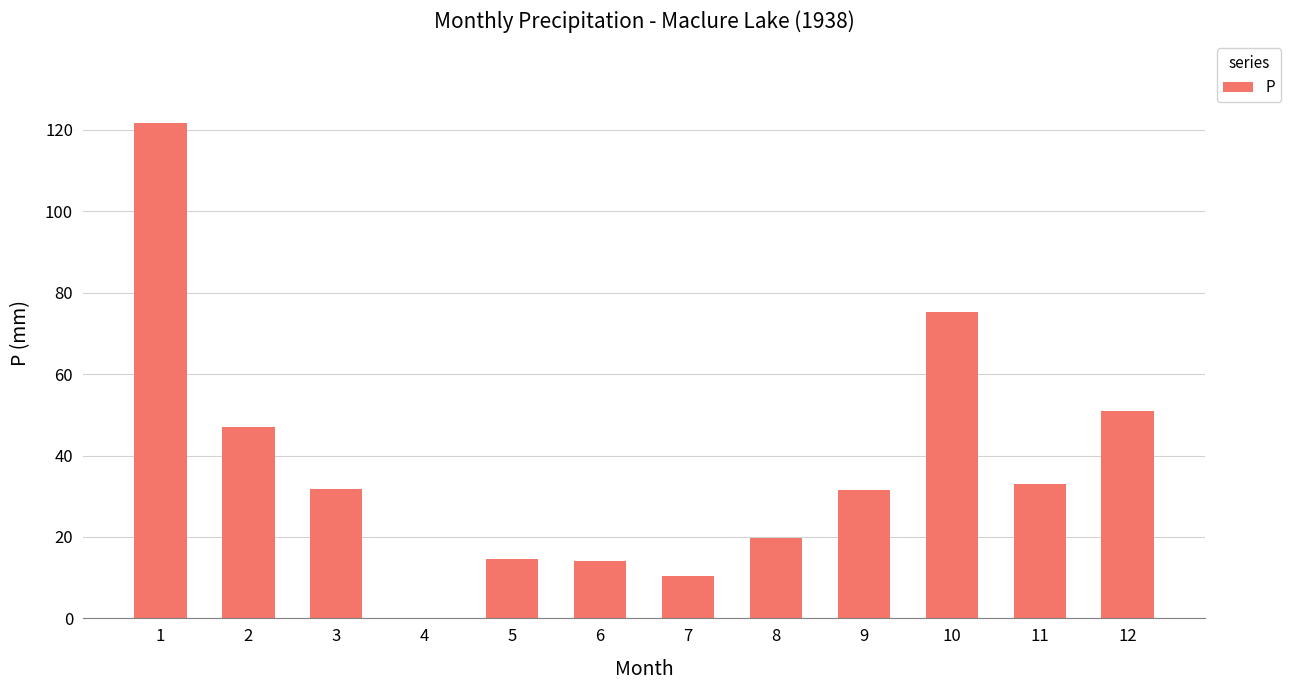

What is the sum of all values?

450.0